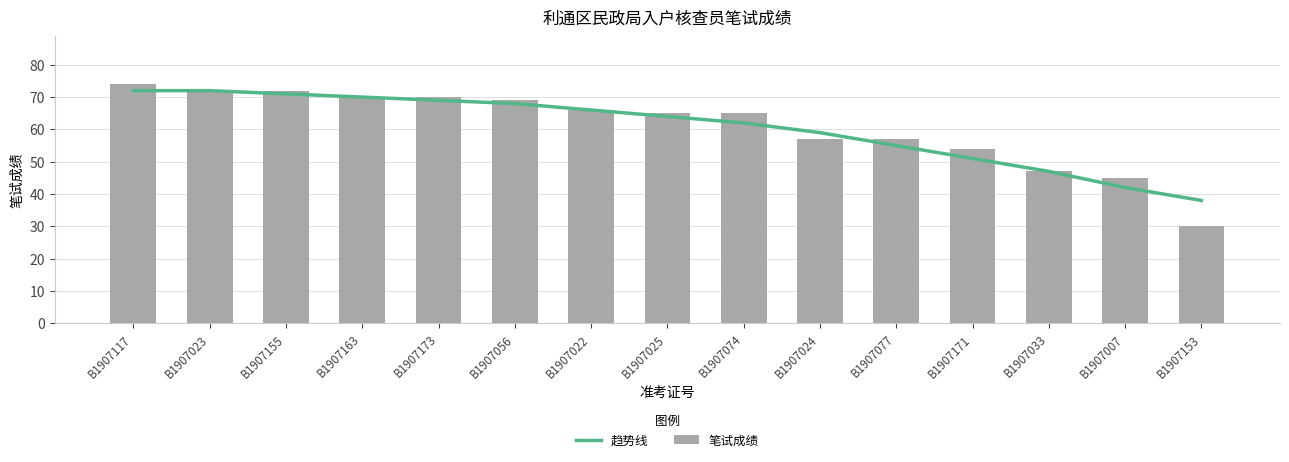

What is the value of the 趋势线 bar at the 2nd from the left?

72